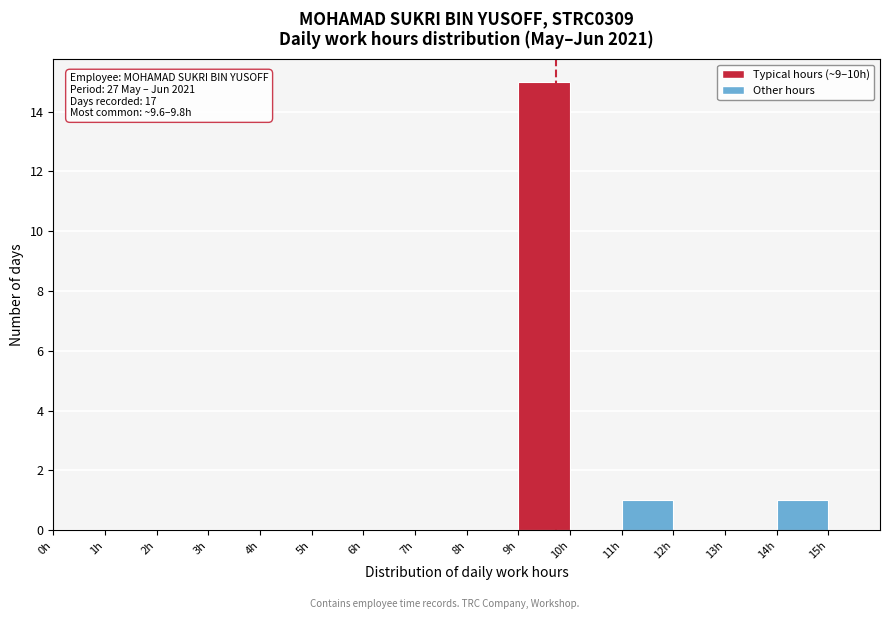

Over which range of the x-axis is the bar tallest?

9 to 10